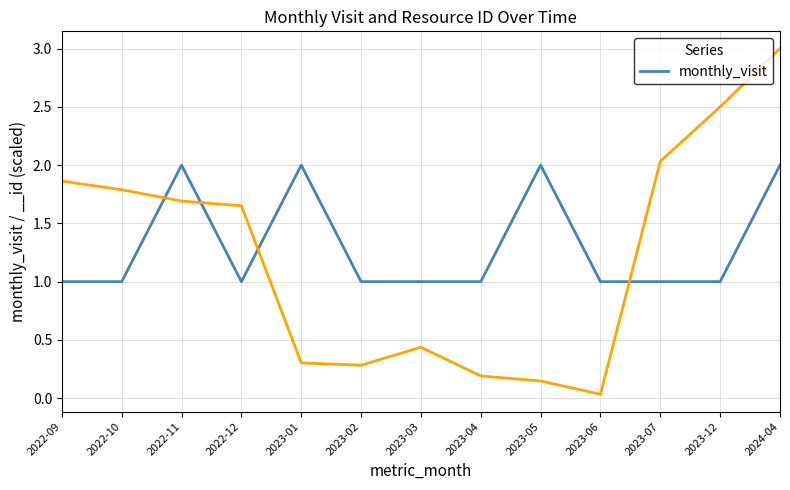

What is the maximum value shown in the chart?

2